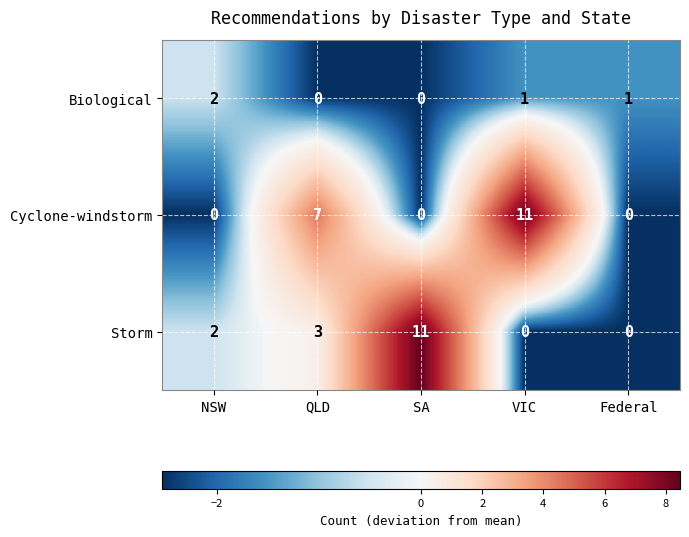

The Storm series shows 0 at VIC. True or false?

True